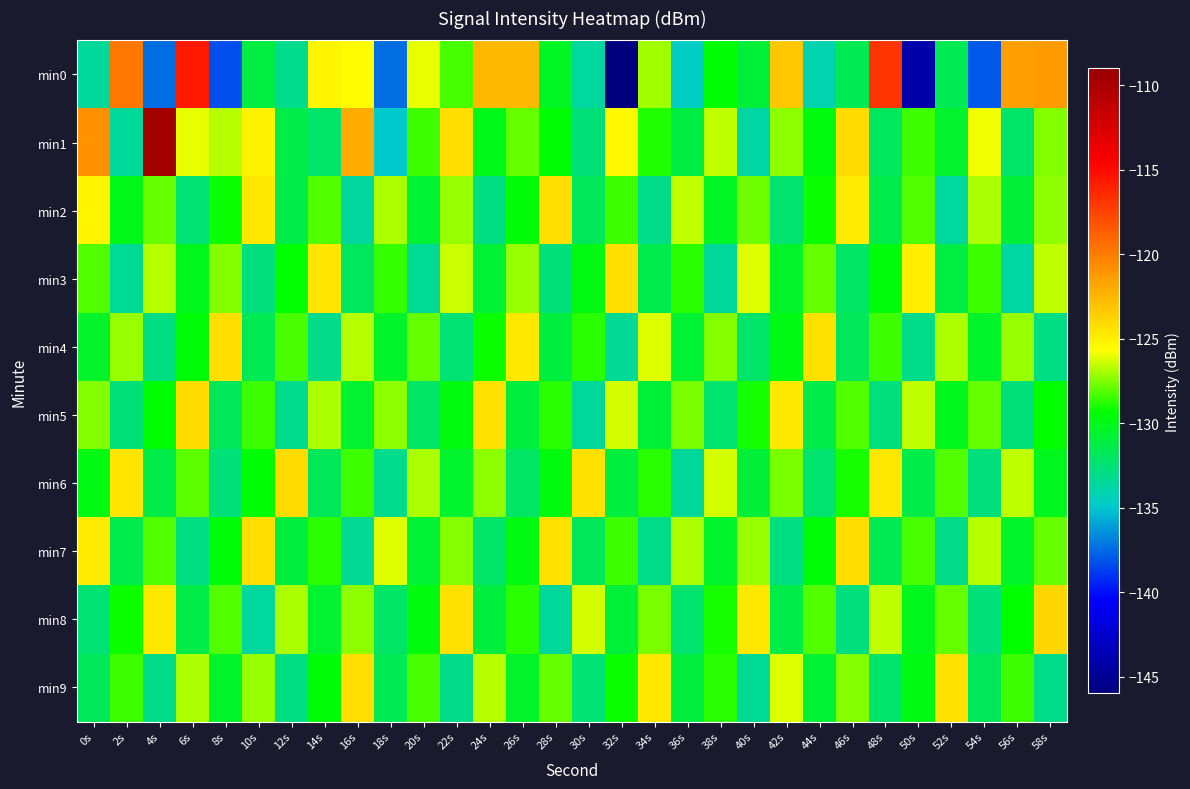

Reading left to right, transcribe all the data shown in this chart.

min0: 0s=-133.5	2s=-119.7	4s=-137.4	6s=-115.8	8s=-138.2	10s=-131.3	12s=-133.3	14s=-125.3	16s=-125.5	18s=-137.4	20s=-126.0	22s=-128.2	24s=-122.6	26s=-122.6	28s=-130.4	30s=-133.6	32s=-146.1	34s=-127.1	36s=-134.6	38s=-129.4	40s=-130.9	42s=-123.3	44s=-134.1	46s=-131.6	48s=-116.8	50s=-144.1	52s=-131.6	54s=-138.0	56s=-121.5	58s=-121.4
min1: 0s=-121.0	2s=-133.6	4s=-109.7	6s=-126.0	8s=-126.7	10s=-125.2	12s=-131.3	14s=-132.2	16s=-122.0	18s=-135.0	20s=-128.5	22s=-124.3	24s=-130.1	26s=-127.8	28s=-129.5	30s=-132.7	32s=-125.4	34s=-128.9	36s=-131.2	38s=-126.6	40s=-133.8	42s=-127.3	44s=-129.7	46s=-124.1	48s=-131.9	50s=-128.4	52s=-130.6	54s=-125.8	56s=-132.2	58s=-127.5
min2: 0s=-125.3	2s=-130.1	4s=-127.8	6s=-132.5	8s=-129.2	10s=-124.7	12s=-131.4	14s=-128.1	16s=-133.6	18s=-126.9	20s=-130.8	22s=-127.2	24s=-132.9	26s=-129.6	28s=-124.3	30s=-131.7	32s=-128.4	34s=-133.1	36s=-126.6	38s=-130.3	40s=-127.7	42s=-132.4	44s=-129.1	46s=-124.8	48s=-131.5	50s=-128.2	52s=-133.7	54s=-126.8	56s=-130.9	58s=-127.3
min3: 0s=-128.1	2s=-133.4	4s=-126.7	6s=-130.2	8s=-127.5	10s=-132.8	12s=-129.3	14s=-124.6	16s=-131.9	18s=-128.6	20s=-133.3	22s=-126.4	24s=-130.7	26s=-127.1	28s=-132.6	30s=-129.9	32s=-124.2	34s=-131.5	36s=-128.8	38s=-133.5	40s=-126.1	42s=-130.4	44s=-127.8	46s=-132.1	48s=-129.6	50s=-124.9	52s=-131.2	54s=-128.5	56s=-133.8	58s=-126.5
min4: 0s=-130.5	2s=-127.2	4s=-132.9	6s=-129.6	8s=-124.3	10s=-131.6	12s=-128.3	14s=-133.0	16s=-126.7	18s=-130.4	20s=-127.8	22s=-132.5	24s=-129.2	26s=-124.7	28s=-131.0	30s=-128.7	32s=-133.4	34s=-126.1	36s=-130.8	38s=-127.5	40s=-132.2	42s=-129.9	44s=-124.4	46s=-131.7	48s=-128.4	50s=-133.1	52s=-126.8	54s=-130.5	56s=-127.2	58s=-132.9
min5: 0s=-127.4	2s=-132.7	4s=-129.4	6s=-124.1	8s=-131.8	10s=-128.5	12s=-133.2	14s=-126.9	16s=-130.6	18s=-127.3	20s=-132.0	22s=-129.7	24s=-124.4	26s=-131.1	28s=-128.8	30s=-133.5	32s=-126.2	34s=-130.9	36s=-127.6	38s=-132.3	40s=-129.0	42s=-124.7	44s=-131.4	46s=-128.1	48s=-132.8	50s=-126.5	52s=-130.2	54s=-127.9	56s=-132.6	58s=-129.3
min6: 0s=-129.9	2s=-124.6	4s=-131.3	6s=-128.0	8s=-132.7	10s=-129.4	12s=-124.1	14s=-131.8	16s=-128.5	18s=-133.2	20s=-126.9	22s=-130.6	24s=-127.3	26s=-132.0	28s=-129.7	30s=-124.4	32s=-131.1	34s=-128.8	36s=-133.5	38s=-126.2	40s=-130.9	42s=-127.6	44s=-132.3	46s=-129.0	48s=-124.7	50s=-131.4	52s=-128.1	54s=-132.8	56s=-126.5	58s=-130.2
min7: 0s=-124.8	2s=-131.5	4s=-128.2	6s=-132.9	8s=-129.6	10s=-124.3	12s=-131.0	14s=-128.7	16s=-133.4	18s=-126.1	20s=-130.8	22s=-127.5	24s=-132.2	26s=-129.9	28s=-124.4	30s=-131.7	32s=-128.4	34s=-133.1	36s=-126.8	38s=-130.5	40s=-127.2	42s=-132.9	44s=-129.6	46s=-124.3	48s=-131.6	50s=-128.3	52s=-133.0	54s=-126.7	56s=-130.4	58s=-127.8
min8: 0s=-132.5	2s=-129.2	4s=-124.7	6s=-131.4	8s=-128.1	10s=-133.6	12s=-126.9	14s=-130.6	16s=-127.3	18s=-132.0	20s=-129.7	22s=-124.4	24s=-131.1	26s=-128.8	28s=-133.5	30s=-126.2	32s=-130.9	34s=-127.6	36s=-132.3	38s=-129.0	40s=-124.7	42s=-131.4	44s=-128.1	46s=-132.8	48s=-126.5	50s=-130.2	52s=-127.9	54s=-132.6	56s=-129.3	58s=-124.0
min9: 0s=-131.7	2s=-128.4	4s=-133.1	6s=-126.8	8s=-130.5	10s=-127.2	12s=-132.9	14s=-129.6	16s=-124.3	18s=-131.6	20s=-128.3	22s=-133.0	24s=-126.7	26s=-130.4	28s=-127.8	30s=-132.5	32s=-129.2	34s=-124.7	36s=-131.0	38s=-128.7	40s=-133.4	42s=-126.1	44s=-130.8	46s=-127.5	48s=-132.2	50s=-129.9	52s=-124.4	54s=-131.7	56s=-128.4	58s=-133.1